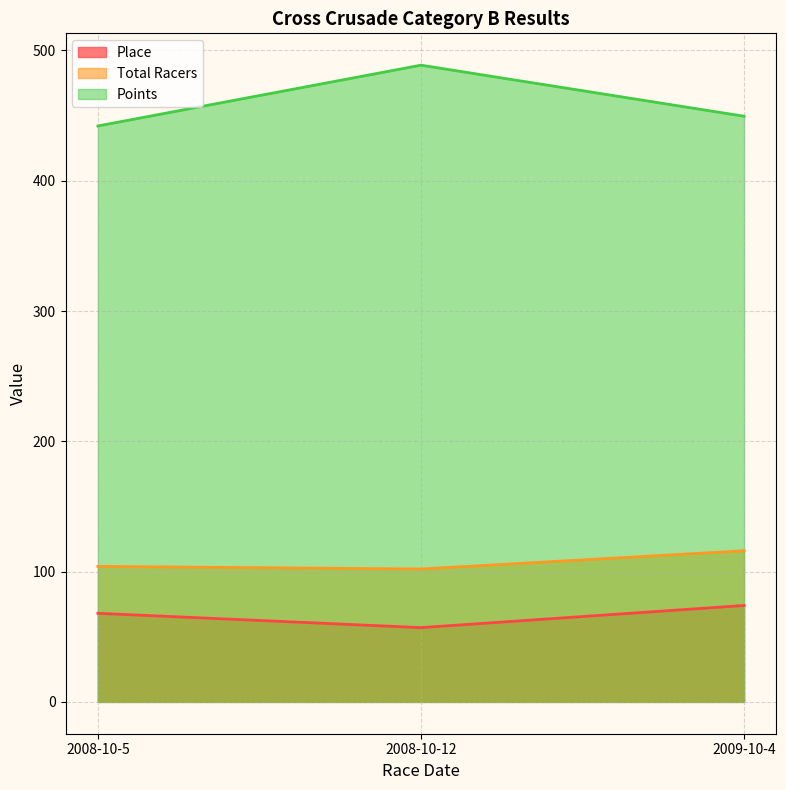

Reading right to left, list all the values displayed in this chart.

Place: 74.0	57.0	68.0
Total Racers: 116.0	102.0	104.0
Points: 449.5	488.7	442.0